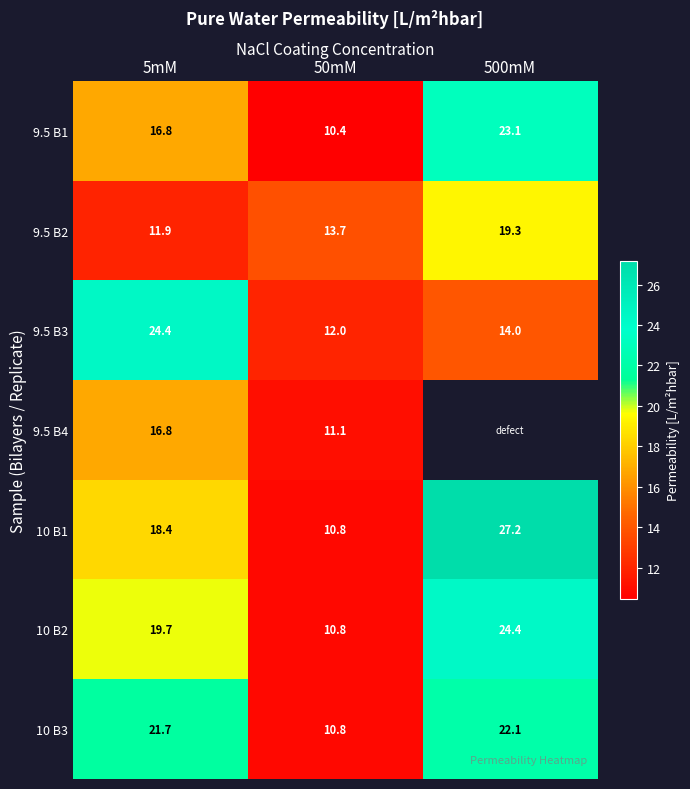

At which category is the sum across all series the highest?

5mM